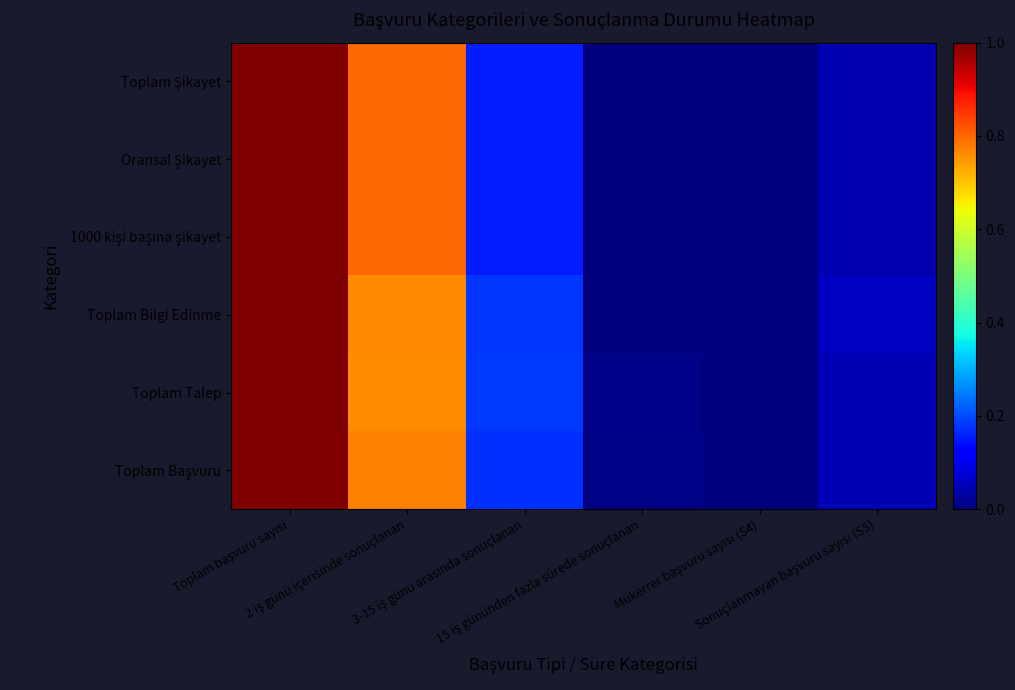

Which series has the largest total across all categories?

Toplam Şikayet